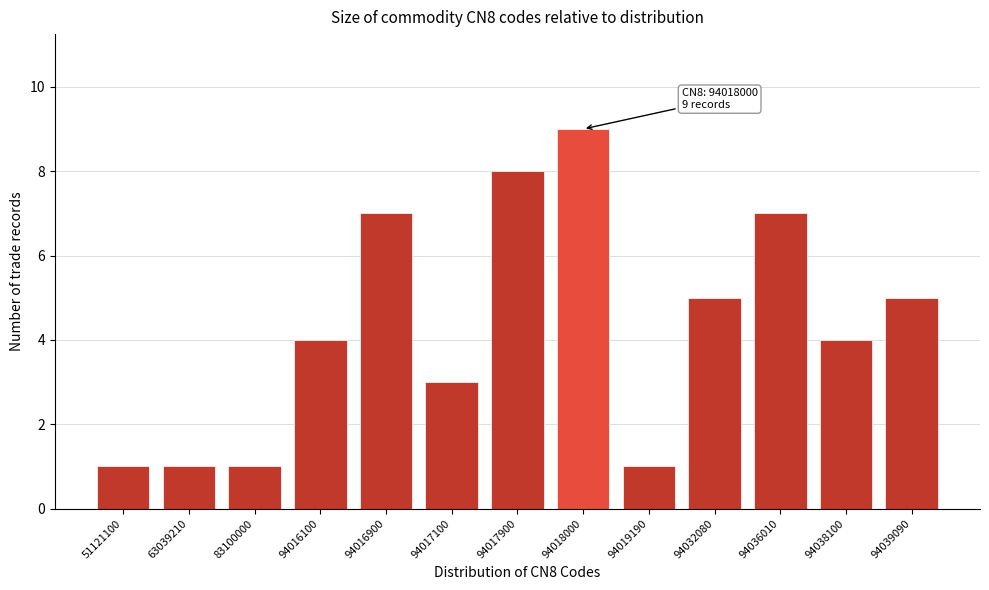

Reading left to right, transcribe all the data shown in this chart.

1	1	1	4	7	3	8	9	1	5	7	4	5